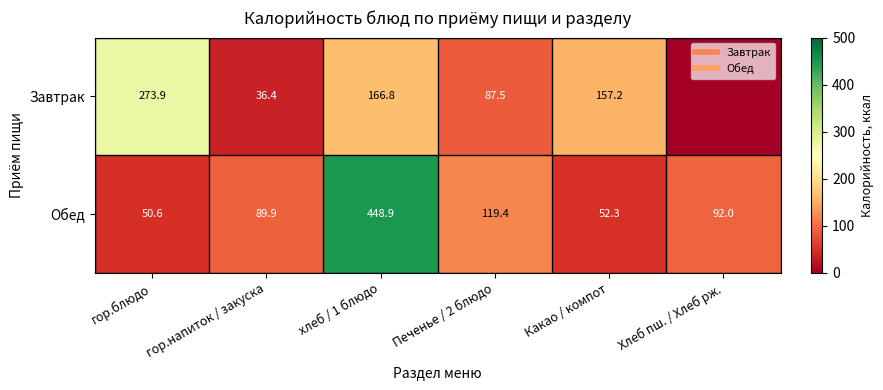

What is the difference between the maximum and minimum values in the Обед series?

398.3